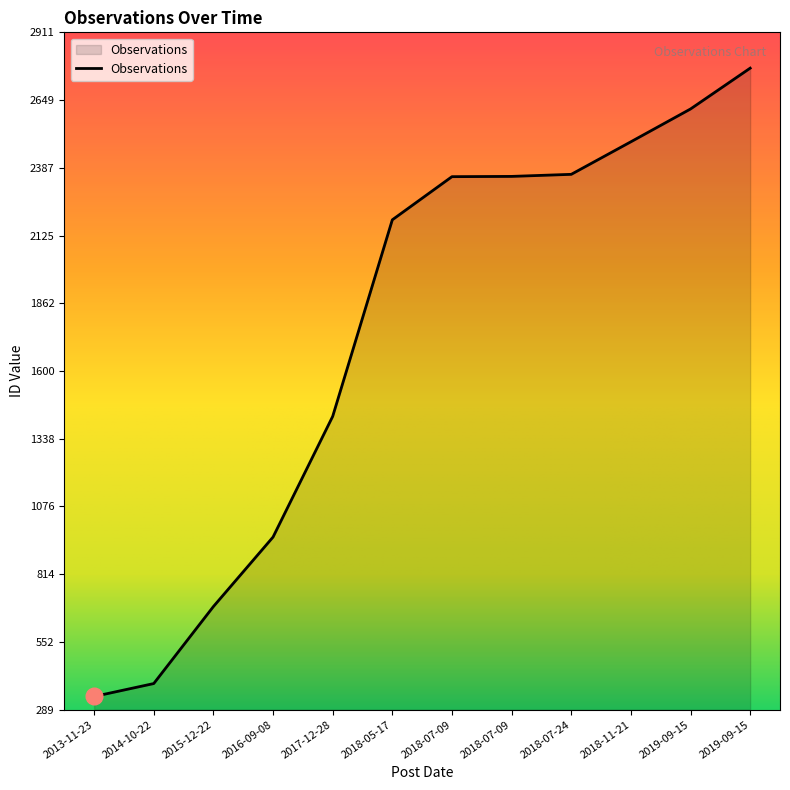

True or false: the data has more than 1 interior local peaks.

False